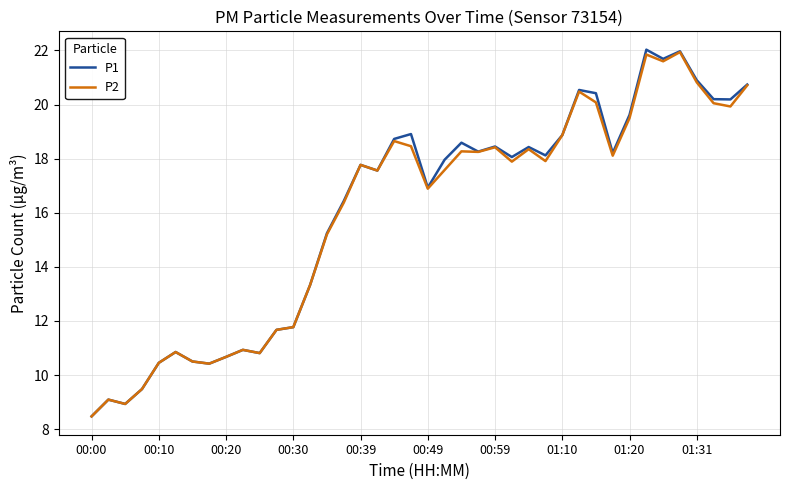

What is the sum of all P1 values?

642.2